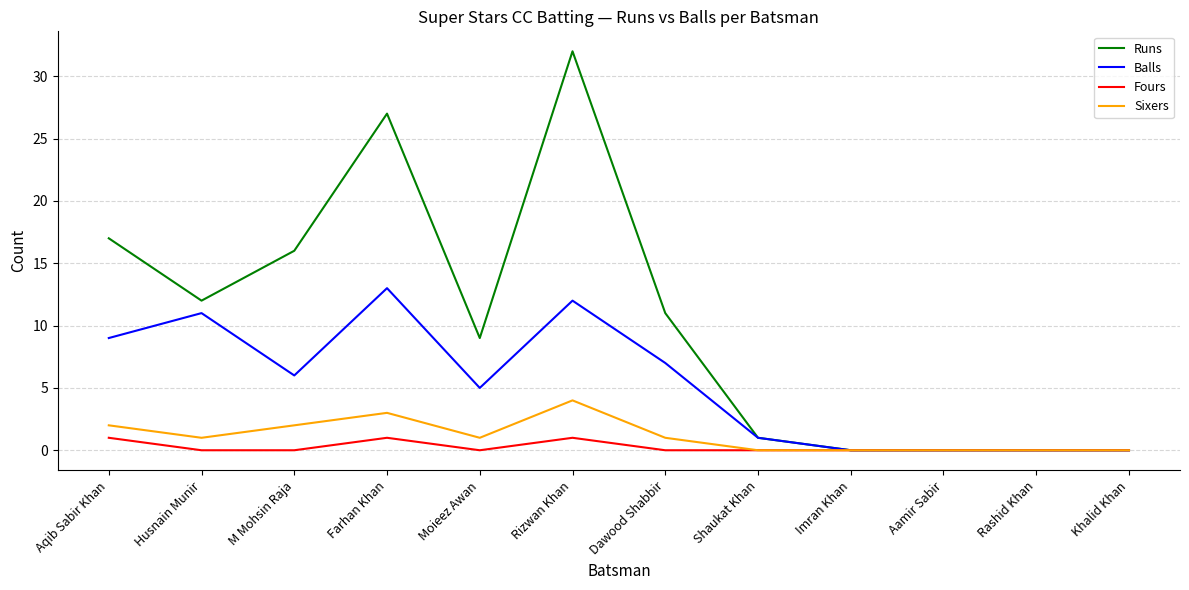

Reading left to right, extract all data points from this chart.

Runs: Aqib Sabir Khan=17	Husnain Munir=12	M Mohsin Raja=16	Farhan Khan=27	Moieez Awan=9	Rizwan Khan=32	Dawood Shabbir=11	Shaukat Khan=1	Imran Khan=0	Aamir Sabir=0	Rashid Khan=0	Khalid Khan=0
Balls: Aqib Sabir Khan=9	Husnain Munir=11	M Mohsin Raja=6	Farhan Khan=13	Moieez Awan=5	Rizwan Khan=12	Dawood Shabbir=7	Shaukat Khan=1	Imran Khan=0	Aamir Sabir=0	Rashid Khan=0	Khalid Khan=0
Fours: Aqib Sabir Khan=1	Husnain Munir=0	M Mohsin Raja=0	Farhan Khan=1	Moieez Awan=0	Rizwan Khan=1	Dawood Shabbir=0	Shaukat Khan=0	Imran Khan=0	Aamir Sabir=0	Rashid Khan=0	Khalid Khan=0
Sixers: Aqib Sabir Khan=2	Husnain Munir=1	M Mohsin Raja=2	Farhan Khan=3	Moieez Awan=1	Rizwan Khan=4	Dawood Shabbir=1	Shaukat Khan=0	Imran Khan=0	Aamir Sabir=0	Rashid Khan=0	Khalid Khan=0